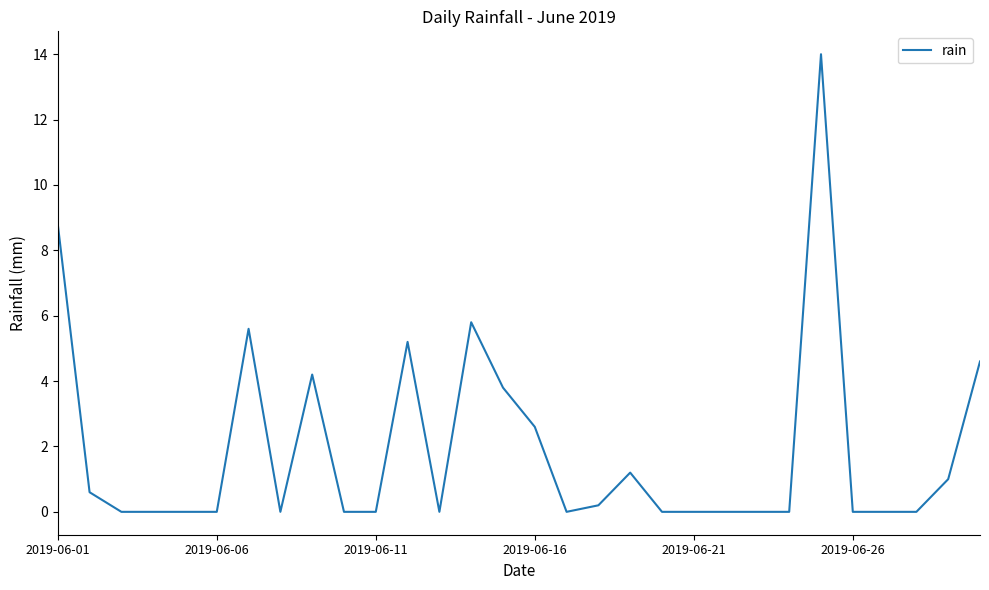

Does the chart have visible grid lines?

No